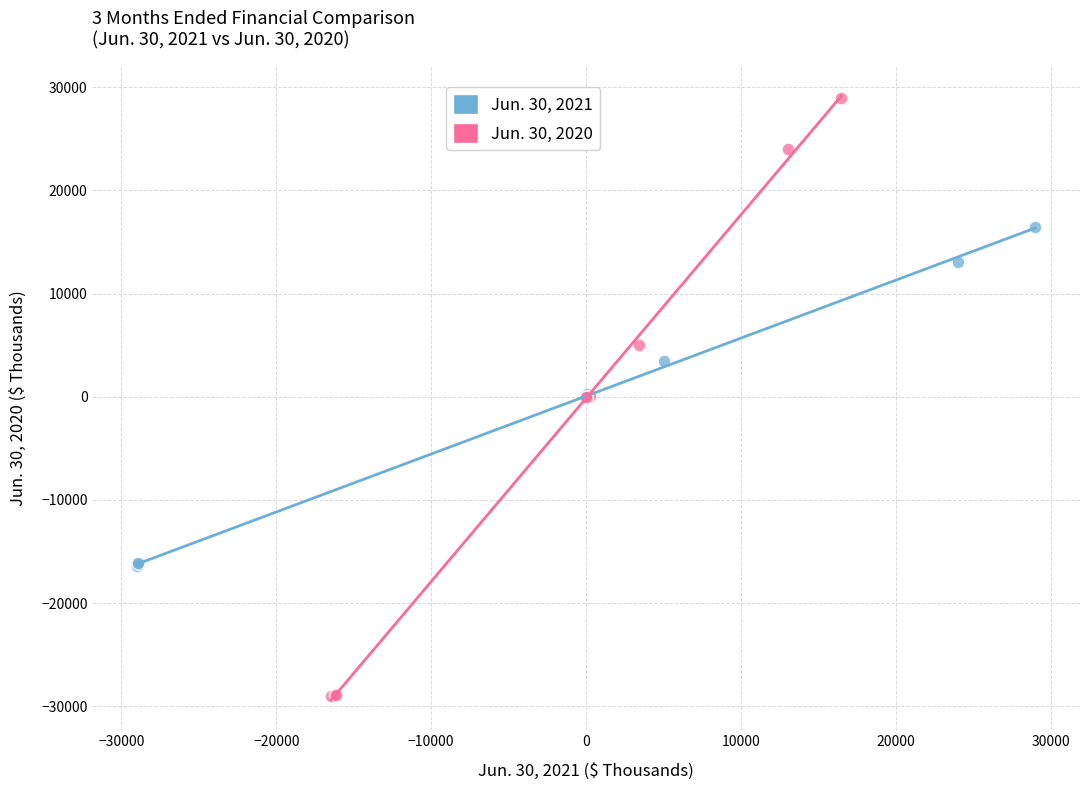

Which series reaches the minimum Y coordinate?

Jun. 30, 2020